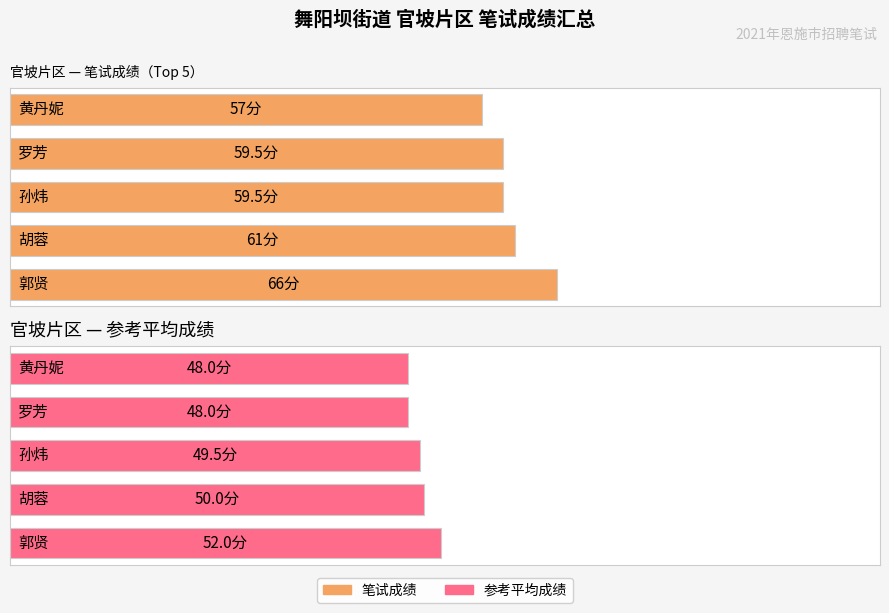

What is the difference between the maximum and minimum values in the 参考平均成绩 series?

4.0